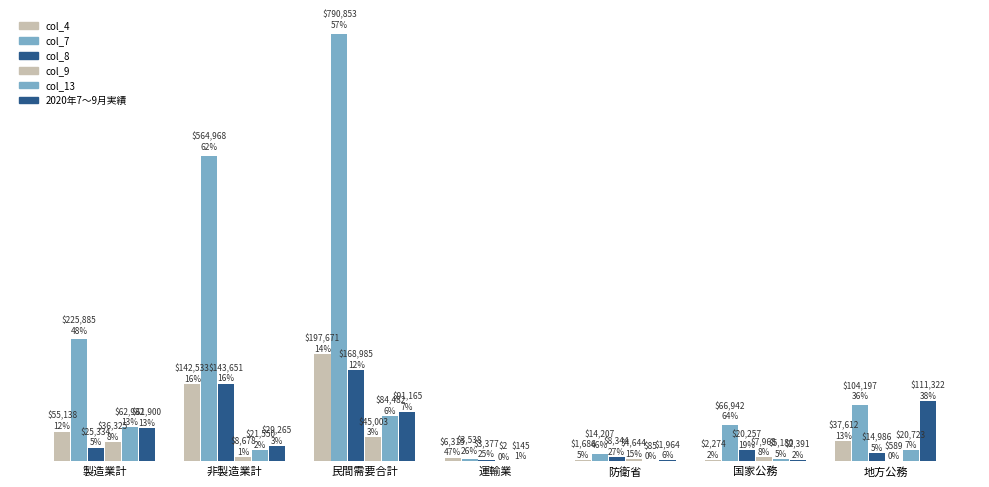

The value of 2020年7～9月実績 at 地方公務 is 57450. True or false?

False